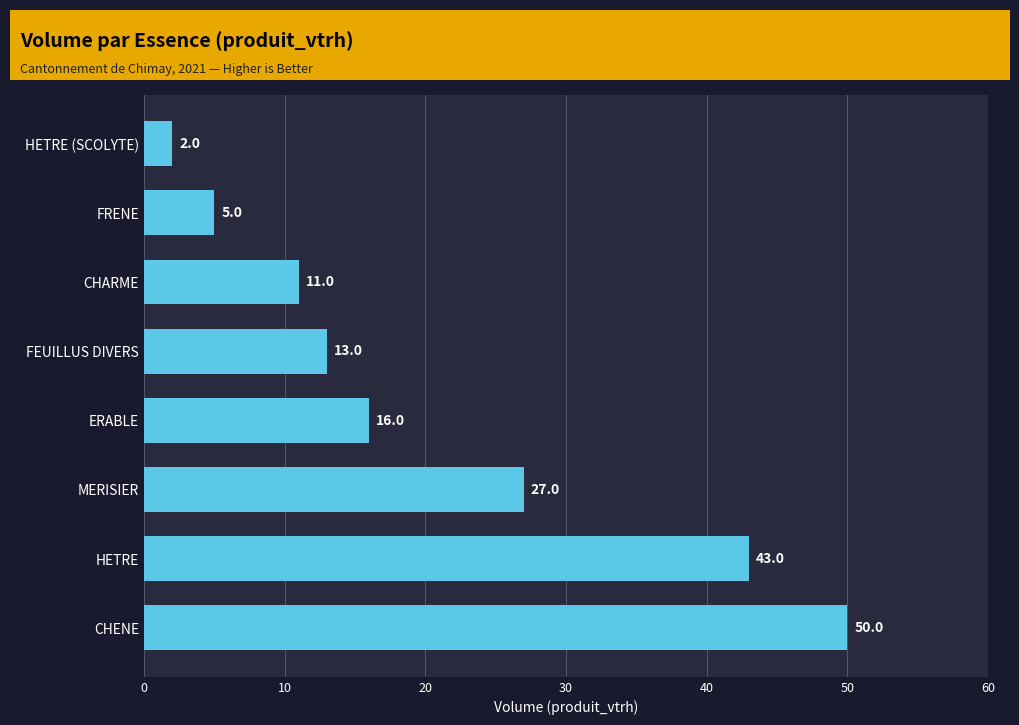

What is the average value?

21